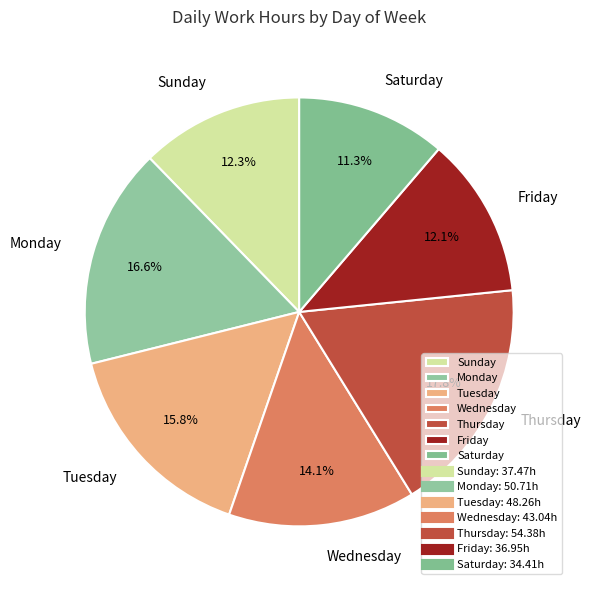

Which slice is the smallest?

Saturday